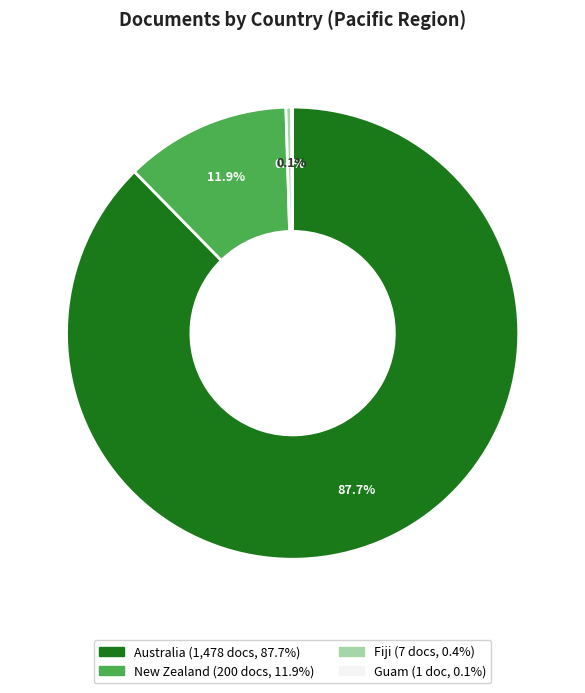

How much of the chart is everything except Fiji?

99.6%